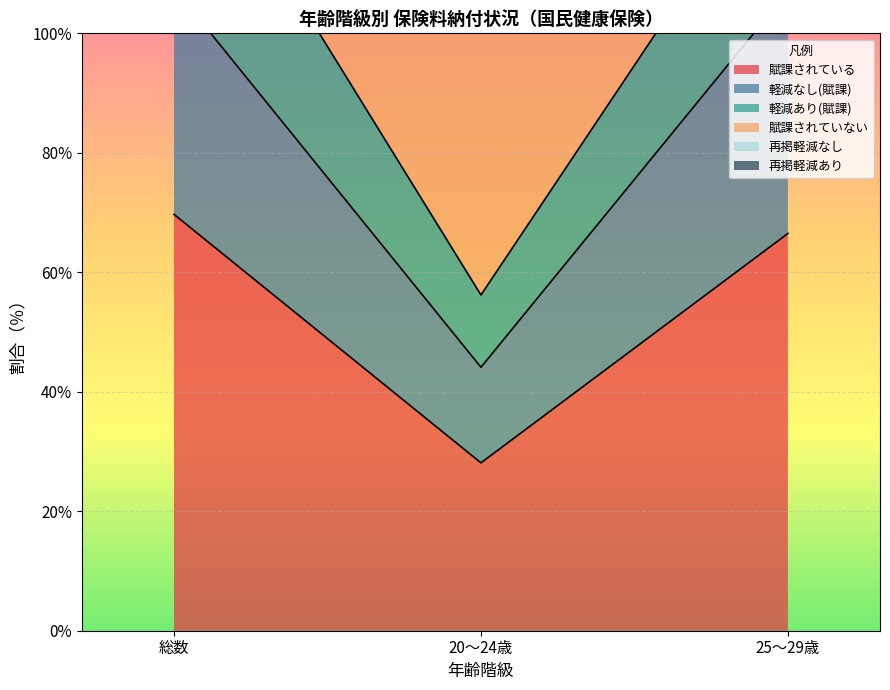

What is the label of the 2nd point from the left?

20～24歳